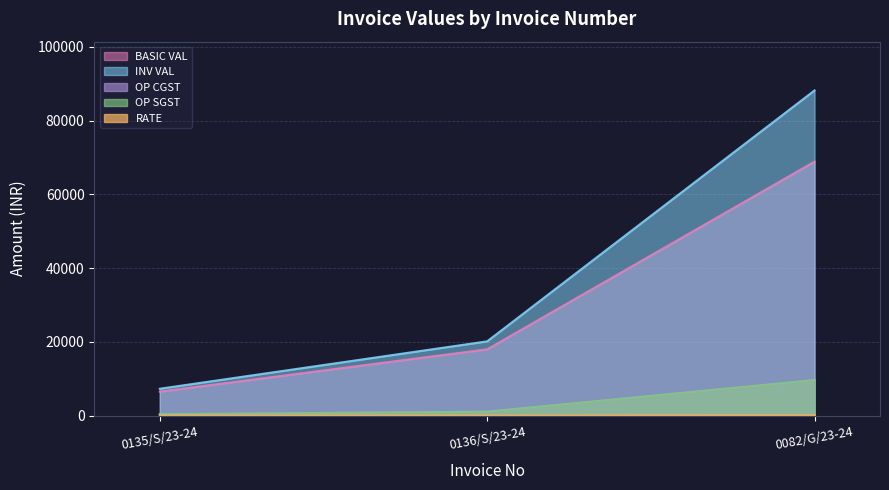

What value does the INV VAL series have at 0136/S/23-24?

20160.0